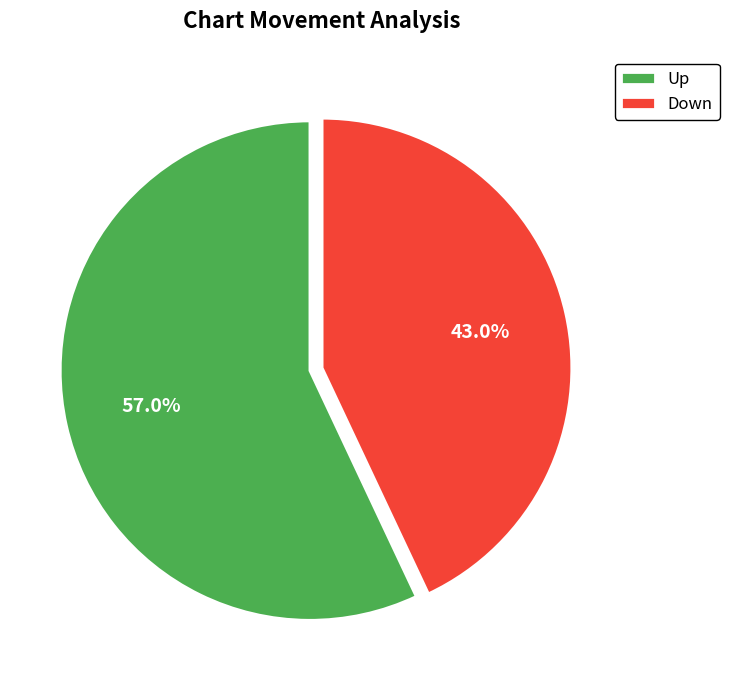

What is the smallest slice in the pie chart?

Down